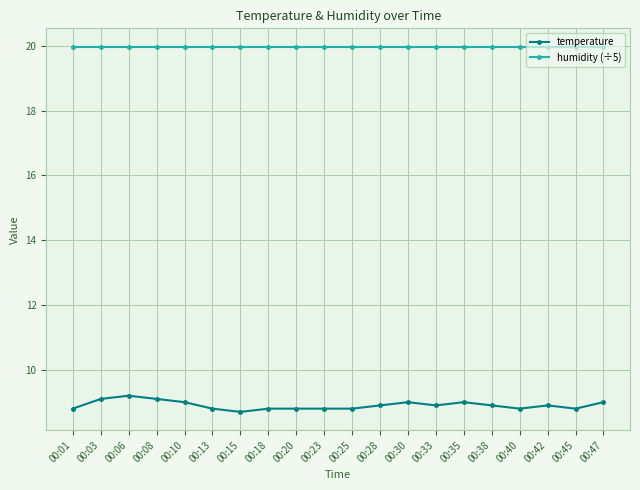

True or false: humidity (÷5) and temperature cross at least once.

False